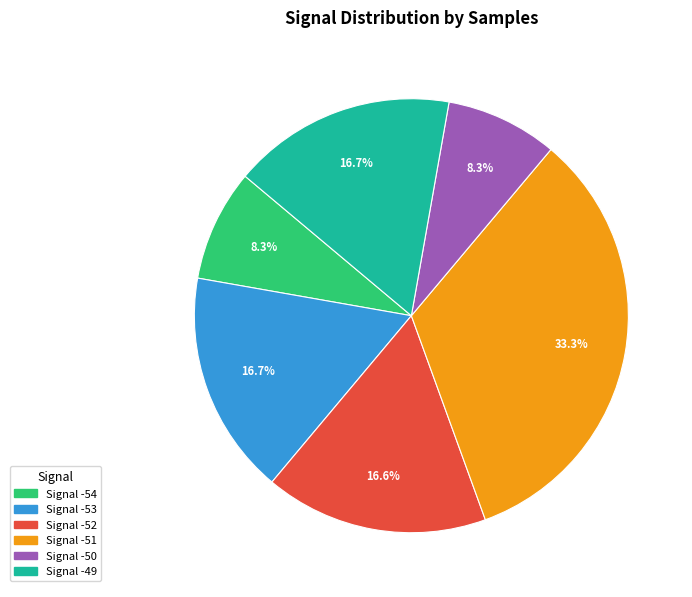

Is there a majority slice in this chart?

No